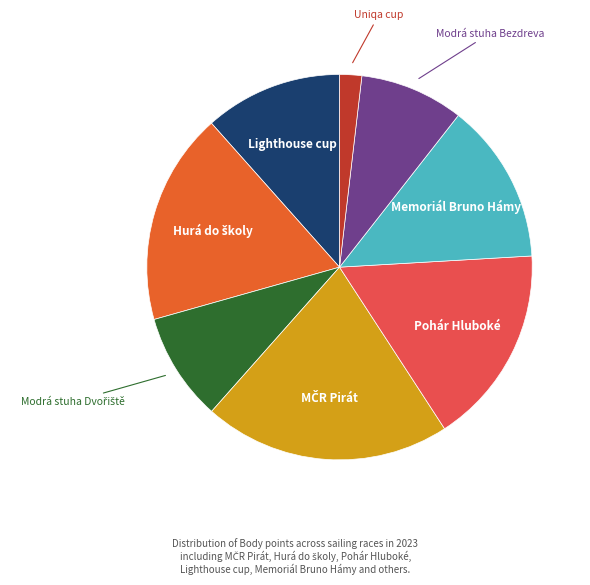

Does any single category account for the majority?

No